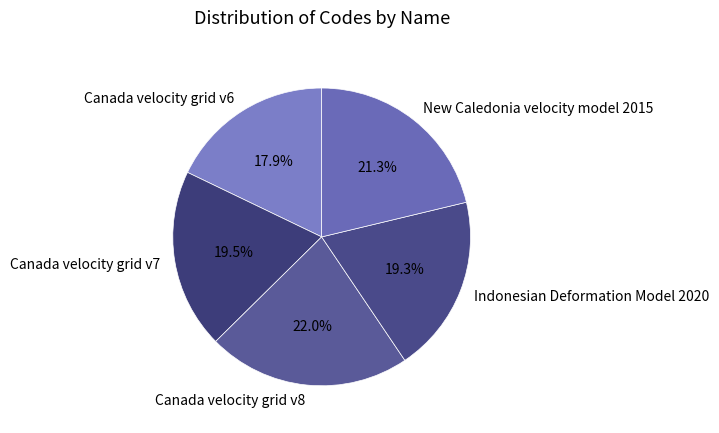

Is there a majority slice in this chart?

No